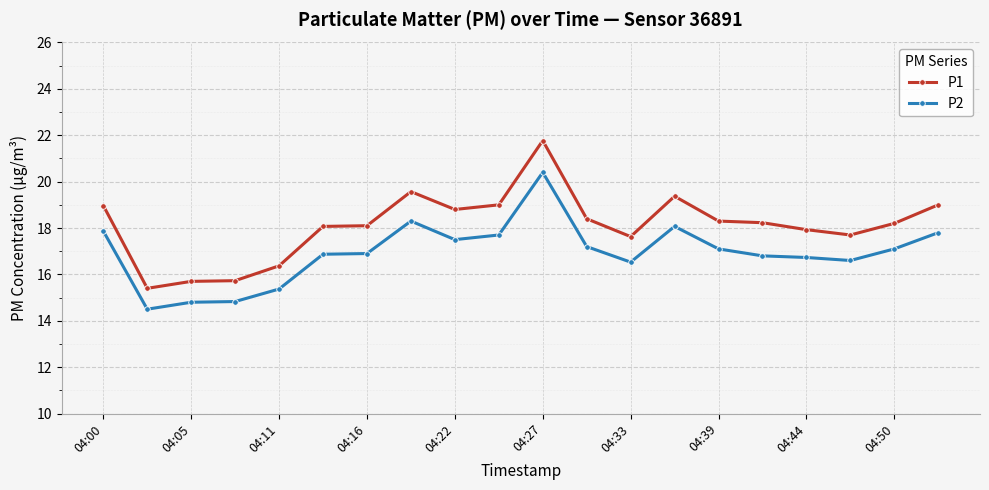

What is the value of the P1 point at the 16th from the left?

18.2